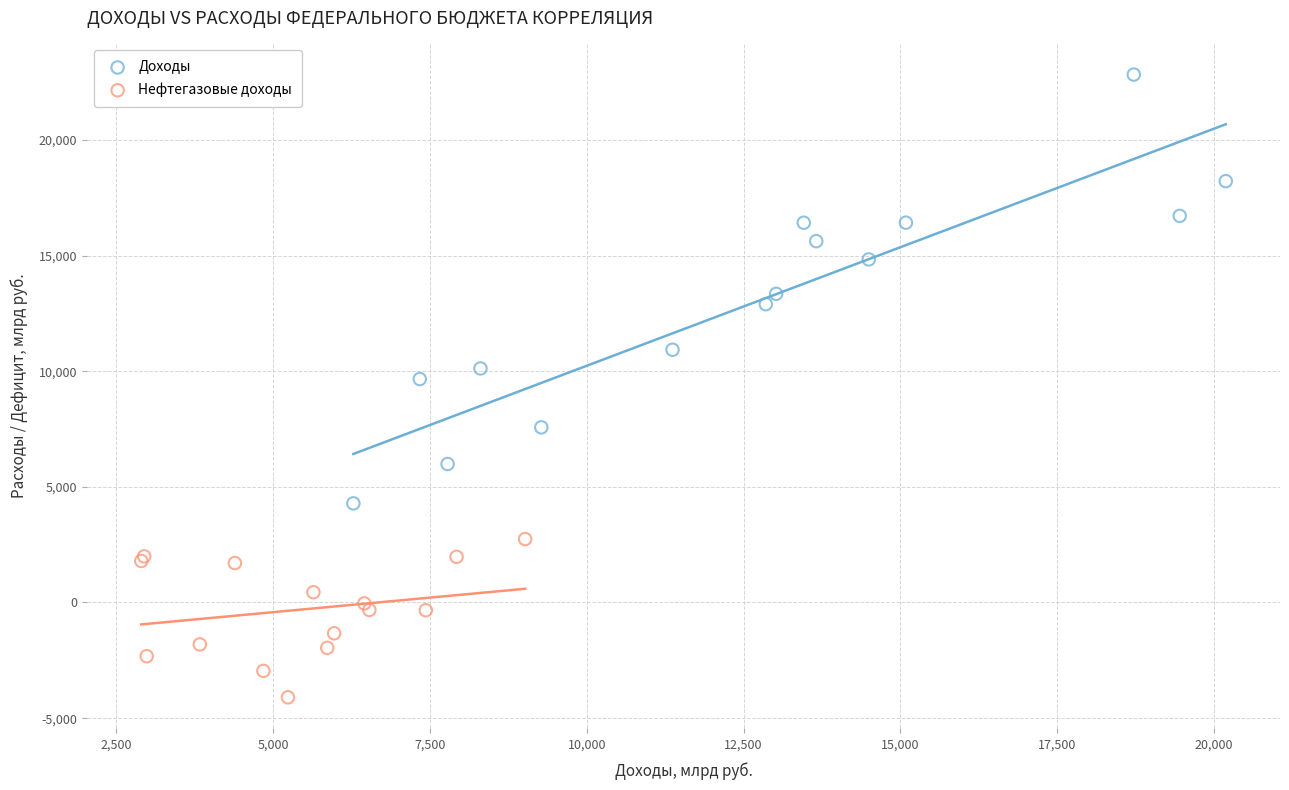

Which series has the widest spread of Y values?

Доходы